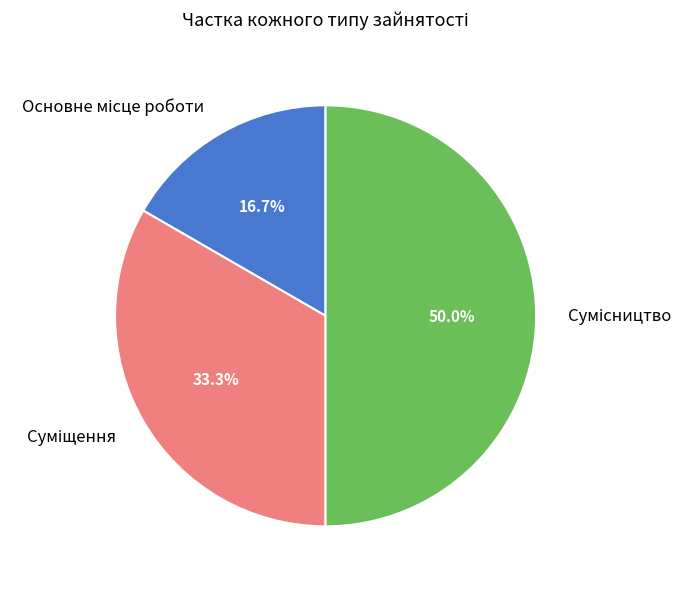

To the nearest percent, what is the combined percentage of Суміщення and Основне місце роботи?

50%